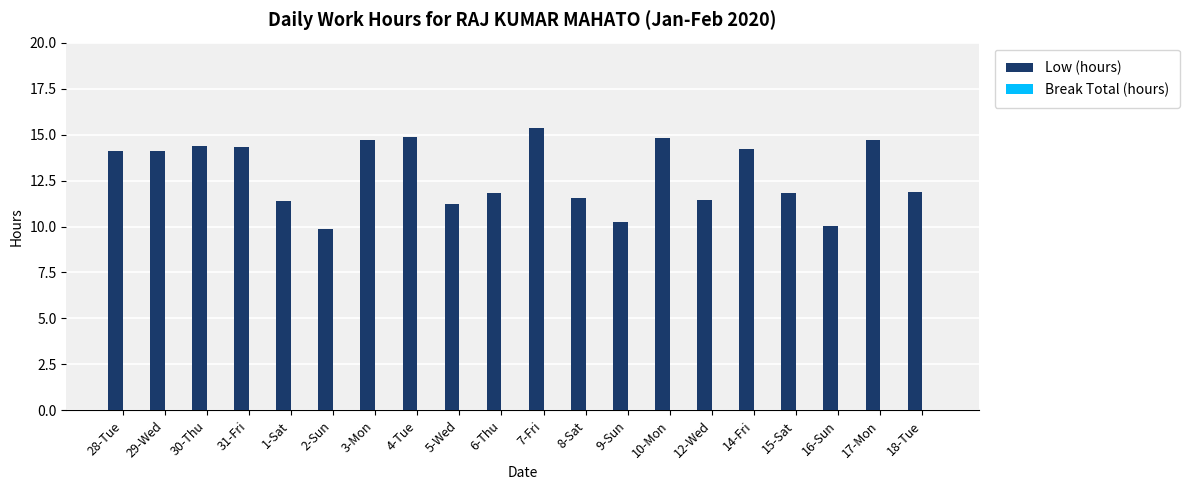

What is the value of the 10th bar from the left?

11.8